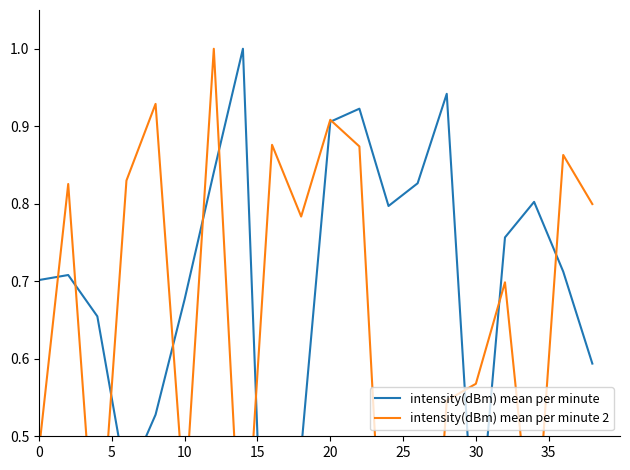

Is this an area chart (filled region under the line)?

No